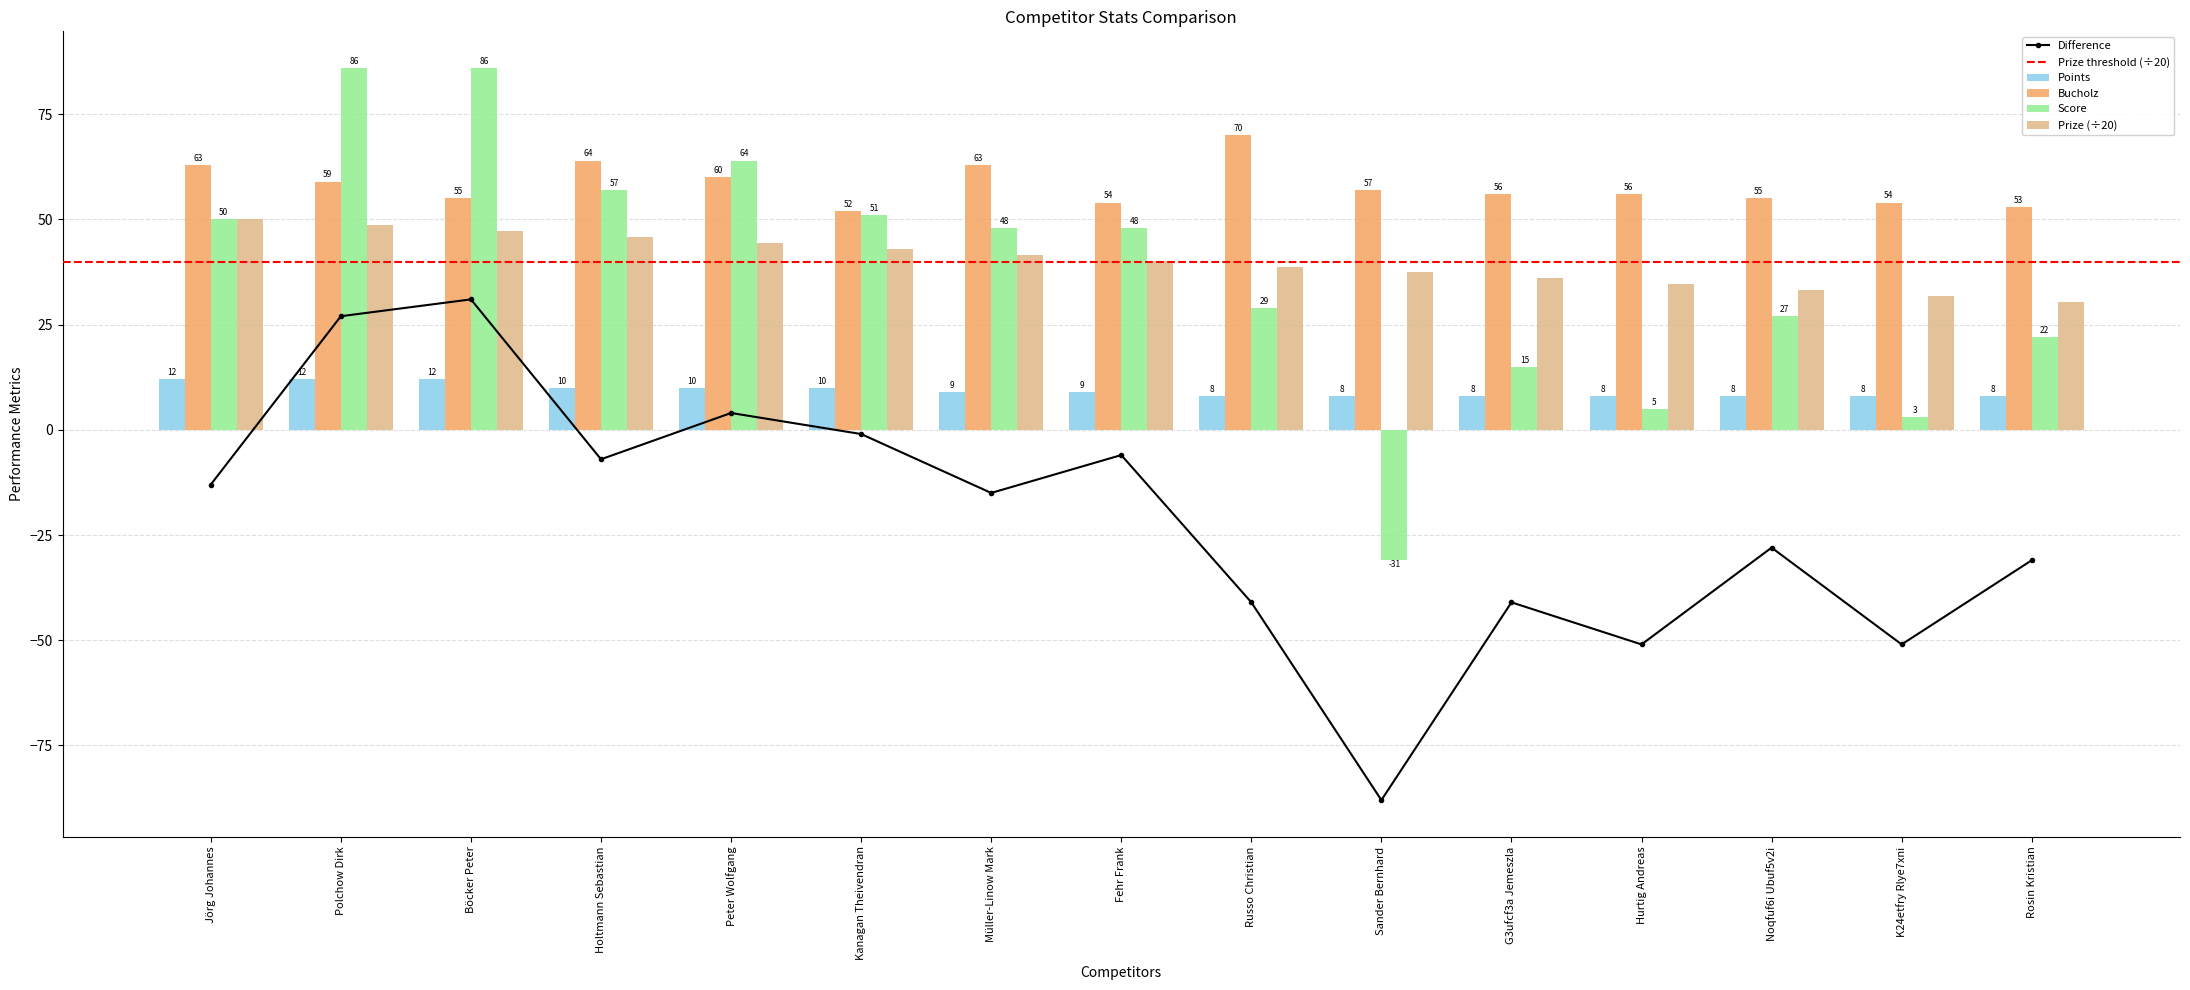

What is the sum of all Bucholz values?

871.0